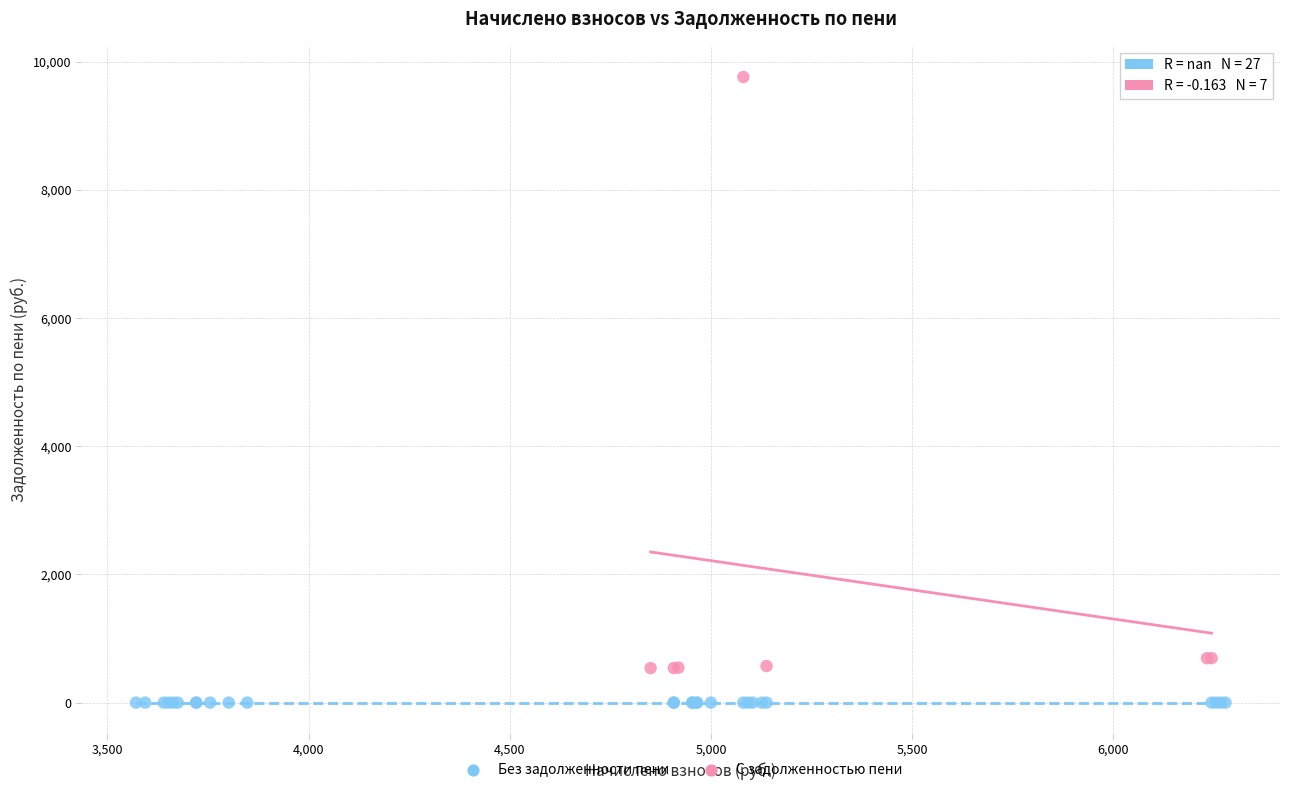

Which series reaches the minimum Y coordinate?

Без задолженности пени